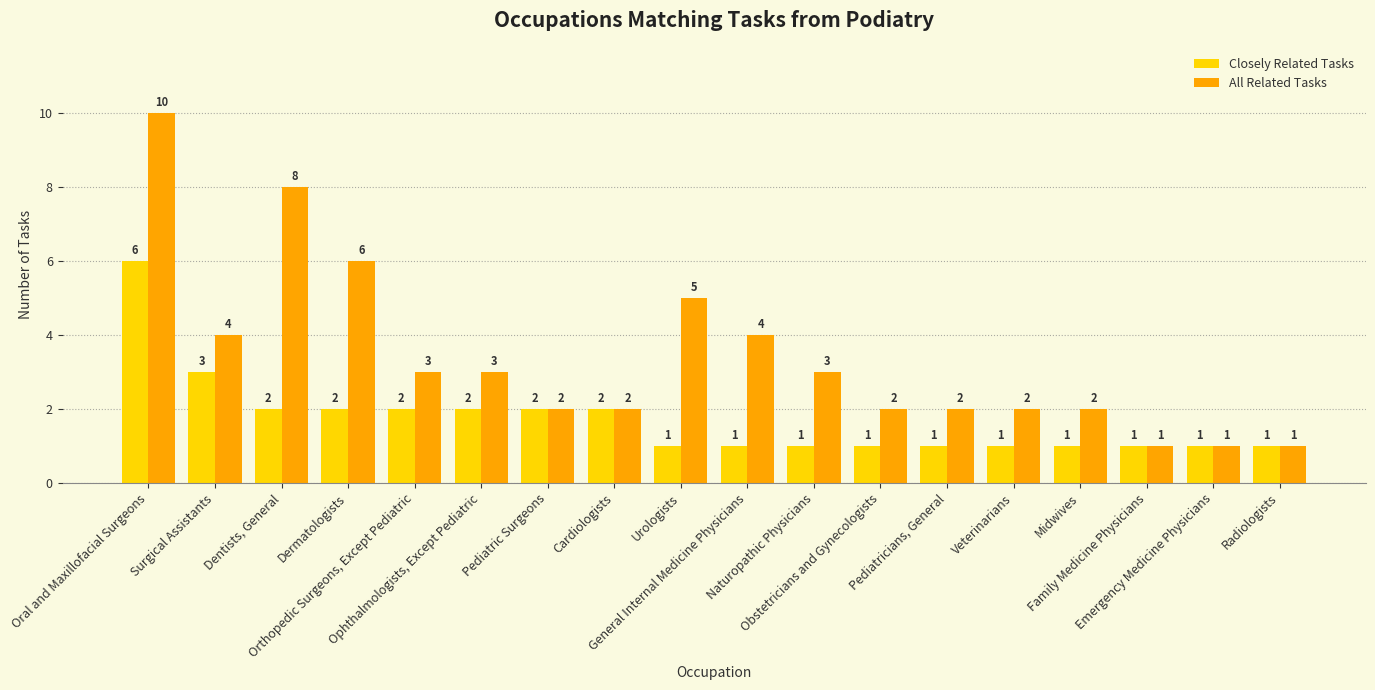

Rank the series by their average value, from highest to lowest.

All Related Tasks, Closely Related Tasks